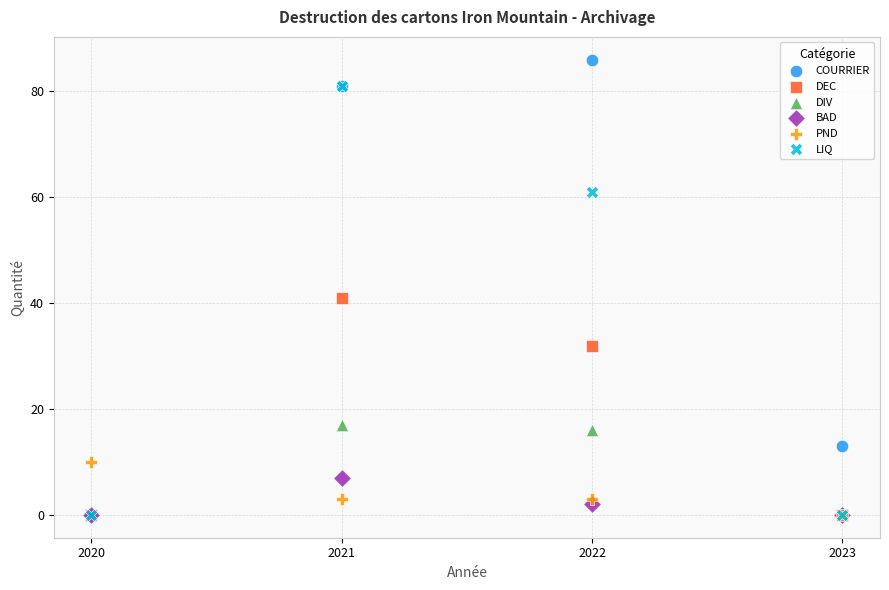

What are all the series names shown in the legend?

COURRIER, DEC, DIV, BAD, PND, LIQ